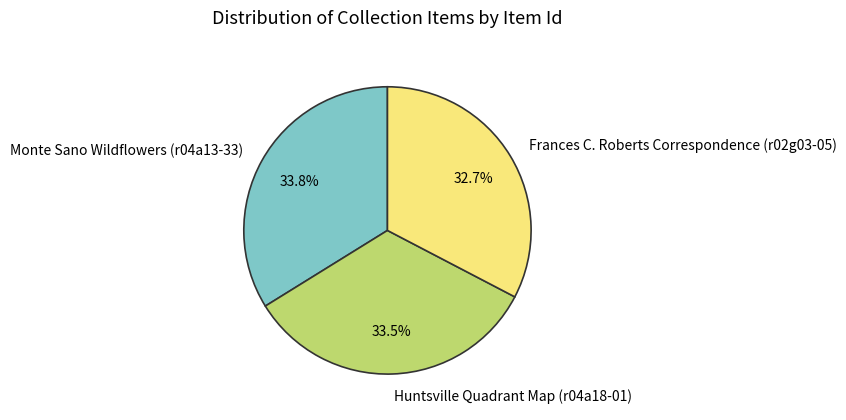

What is the smallest slice in the pie chart?

Frances C. Roberts Correspondence (r02g03-05)